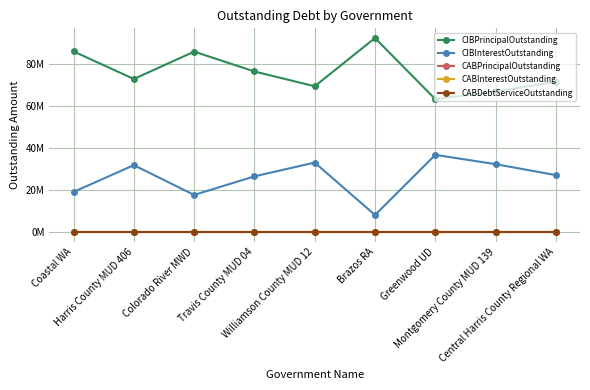

The CIBInterestOutstanding series shows 16396487.1 at Greenwood UD. True or false?

False